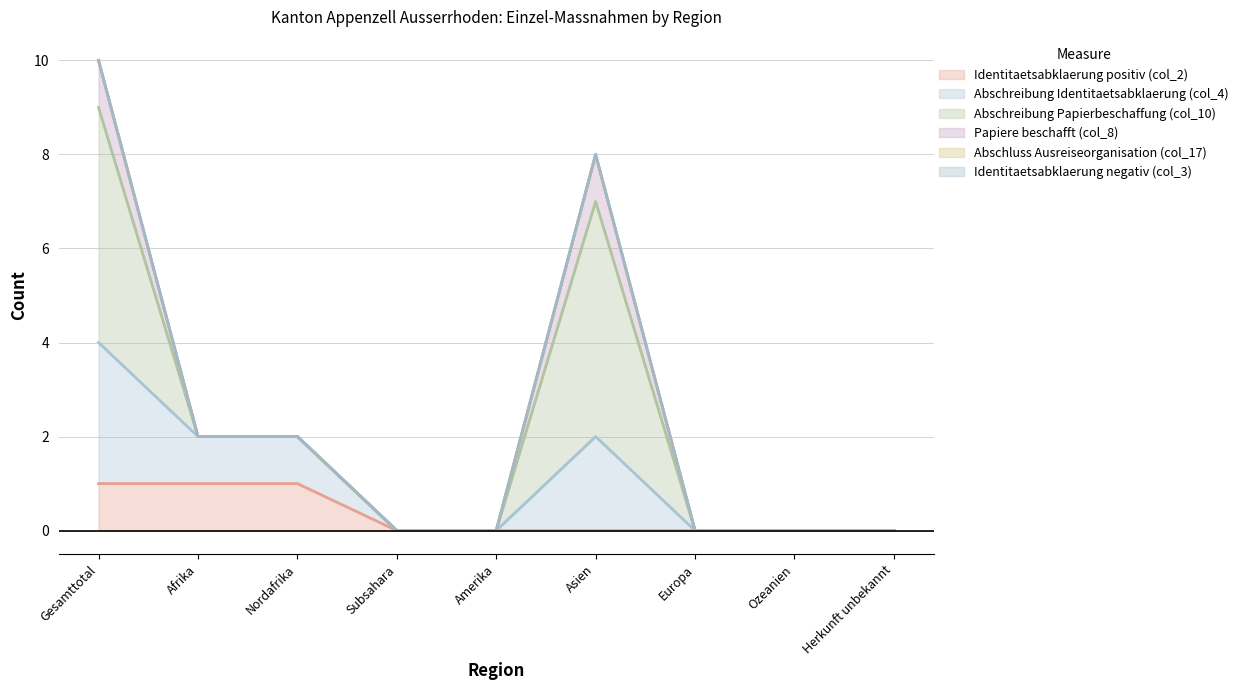

How many categories are shown in the chart?

9